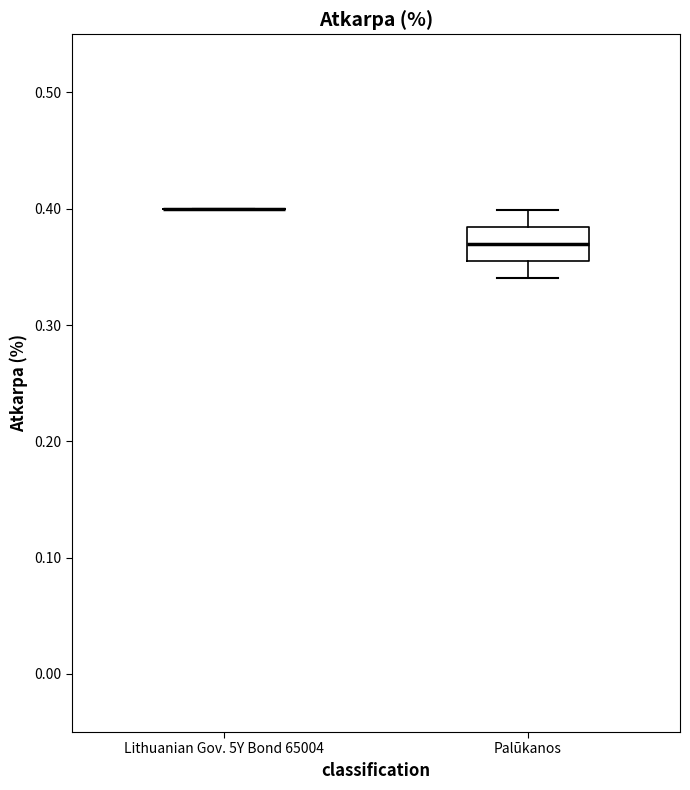

Reading left to right, read every box against the y-axis: the position of its median line, the range the box covers, and the ends of its whiskers. The values are not printed on the chart, so give them approximately, as read against the axis.

Lithuanian Gov. 5Y Bond 65004: box collapsed to a line at 0.40, whiskers 0.40 to 0.40
Palūkanos: median 0.37, box 0.36 to 0.38, whiskers 0.34 to 0.40